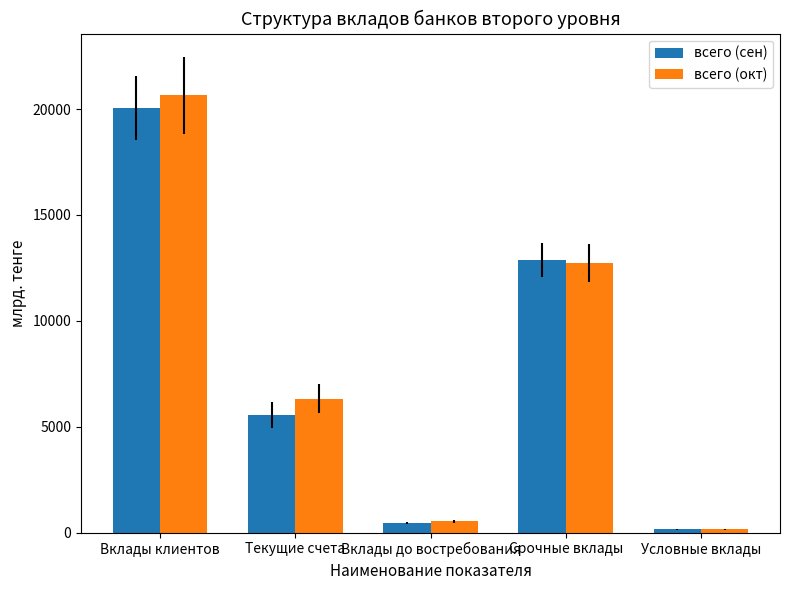

What is the highest value of the всего (сен) series?

20056.8